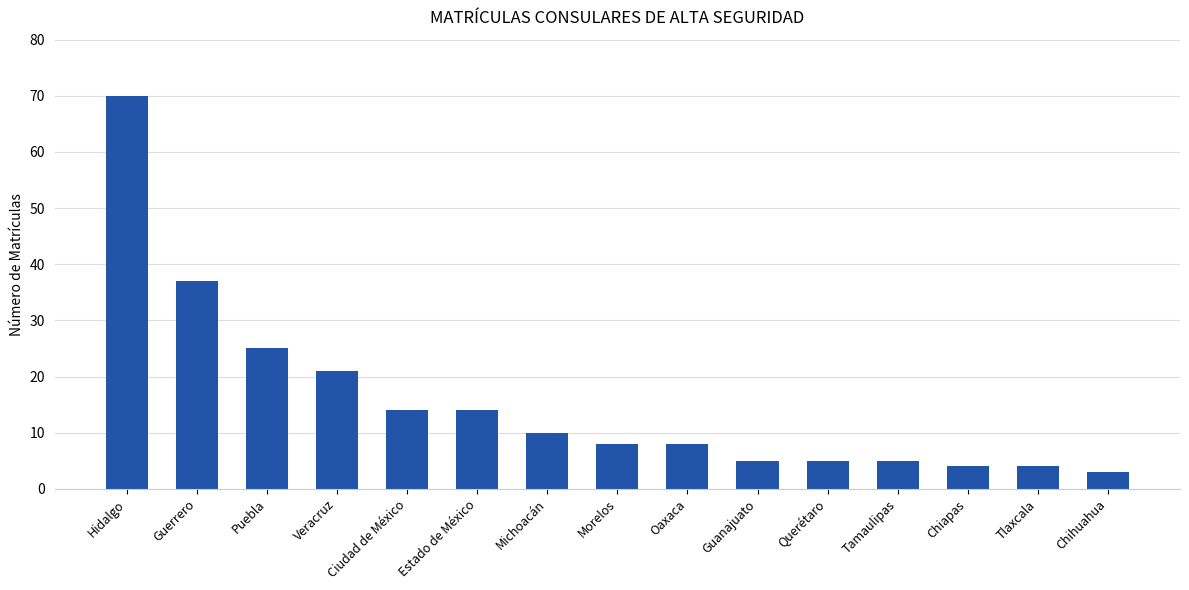

The value at Hidalgo is 70. True or false?

True